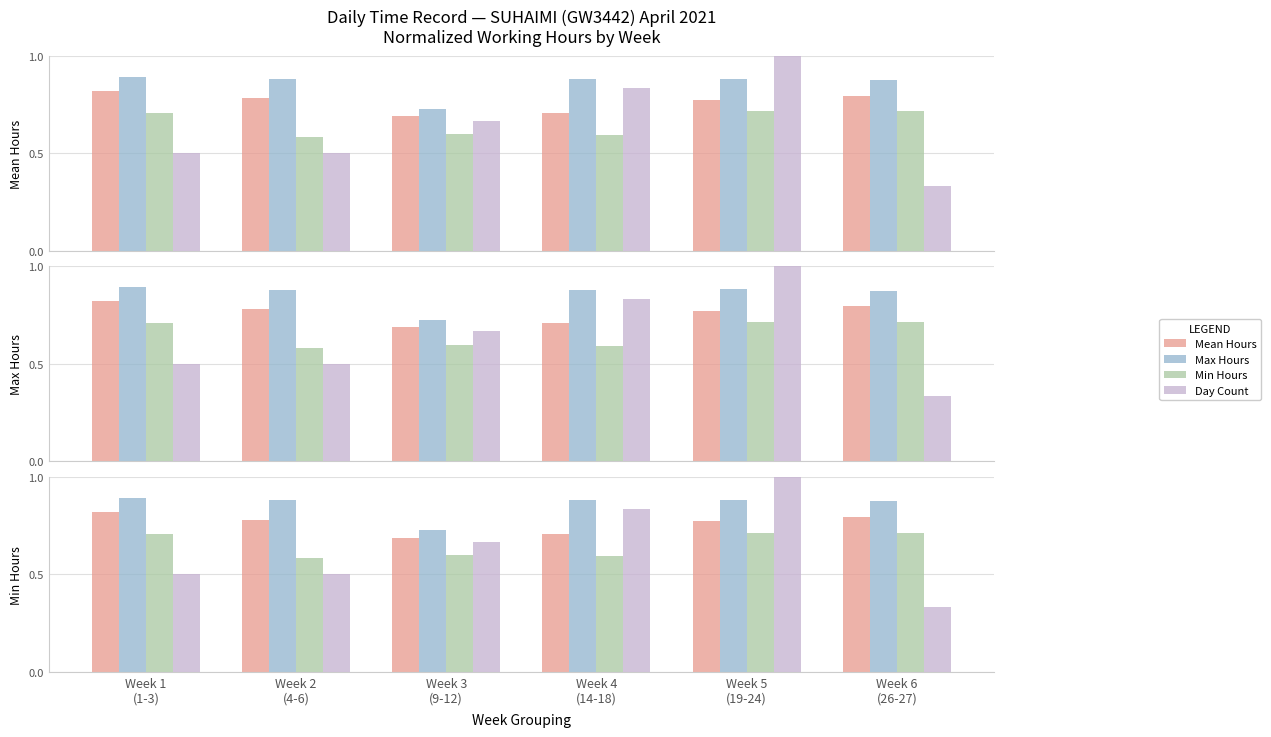

Reading left to right, extract all data points from this chart.

Mean Hours: Week 1
(1-3)=0.8	Week 2
(4-6)=0.8	Week 3
(9-12)=0.7	Week 4
(14-18)=0.7	Week 5
(19-24)=0.8	Week 6
(26-27)=0.8
Max Hours: Week 1
(1-3)=0.9	Week 2
(4-6)=0.9	Week 3
(9-12)=0.7	Week 4
(14-18)=0.9	Week 5
(19-24)=0.9	Week 6
(26-27)=0.9
Min Hours: Week 1
(1-3)=0.7	Week 2
(4-6)=0.6	Week 3
(9-12)=0.6	Week 4
(14-18)=0.6	Week 5
(19-24)=0.7	Week 6
(26-27)=0.7
Day Count: Week 1
(1-3)=0.5	Week 2
(4-6)=0.5	Week 3
(9-12)=0.7	Week 4
(14-18)=0.8	Week 5
(19-24)=1.0	Week 6
(26-27)=0.3